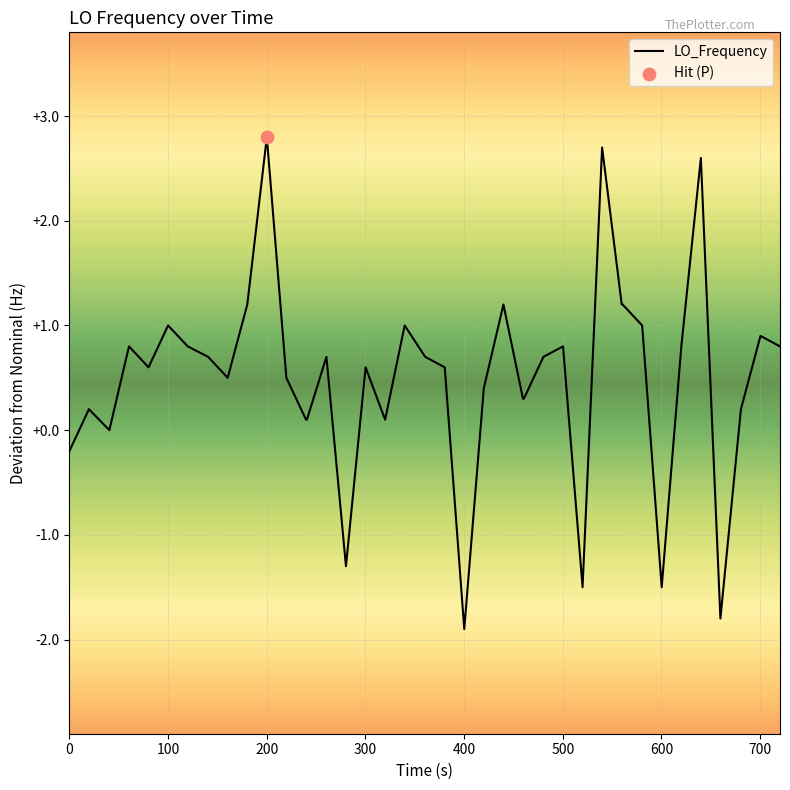

What is the difference between the maximum and minimum values?

4.7